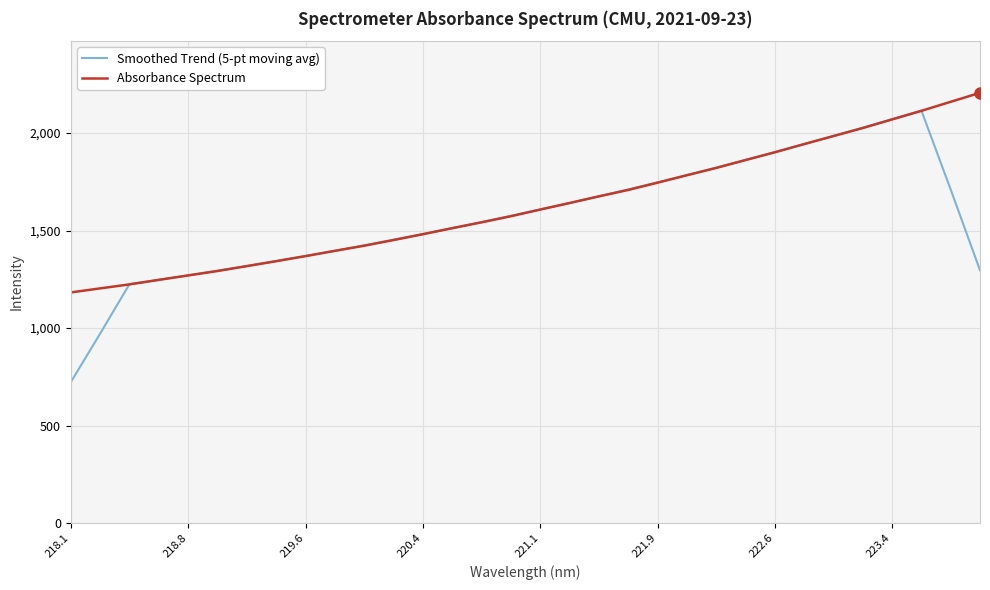

What are all the series names shown in the legend?

Smoothed Trend (5-pt moving avg), Absorbance Spectrum